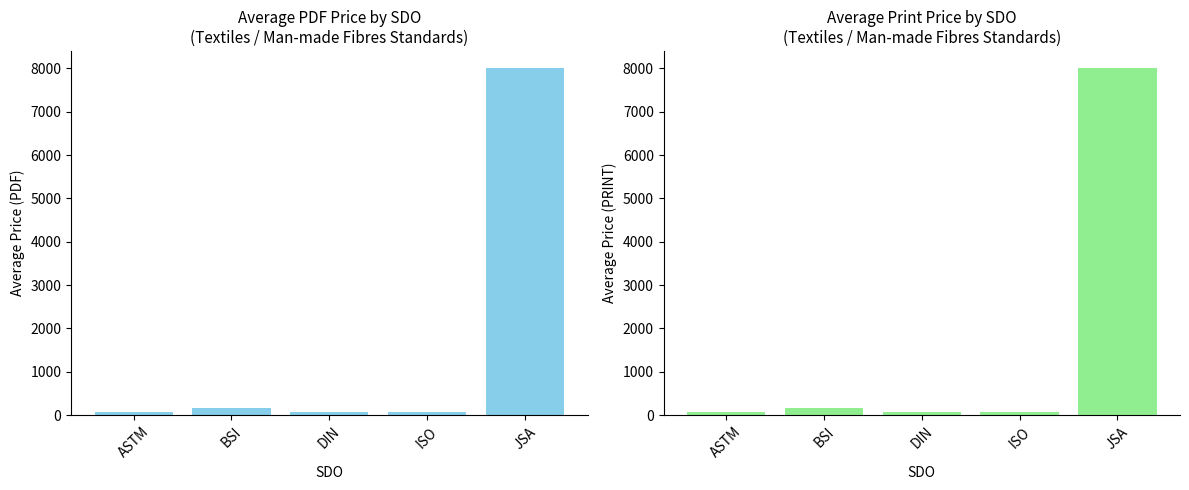

List the labels in order of Price (PDF) value, smallest first.

ASTM, ISO, DIN, BSI, JSA